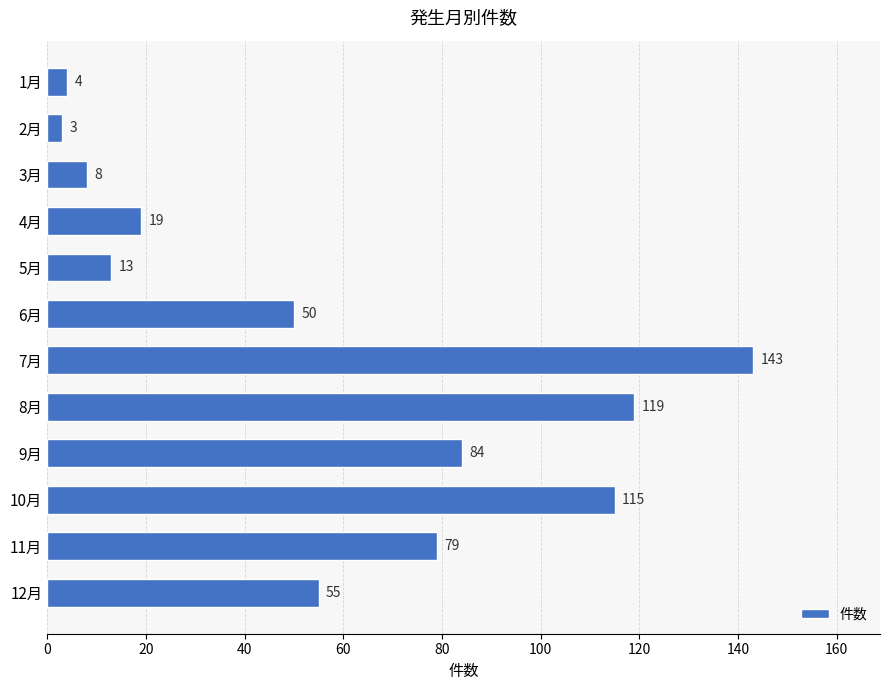

What is the smallest value displayed?

3